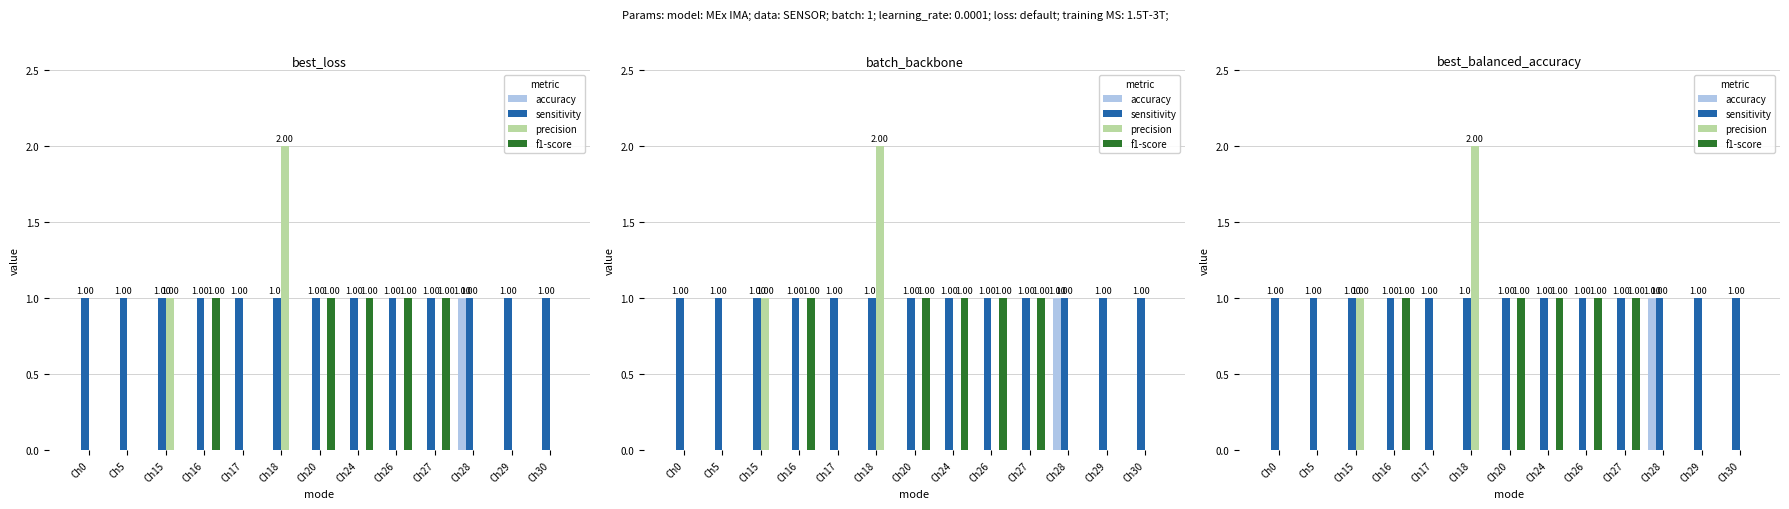

Are the bars horizontal?

No